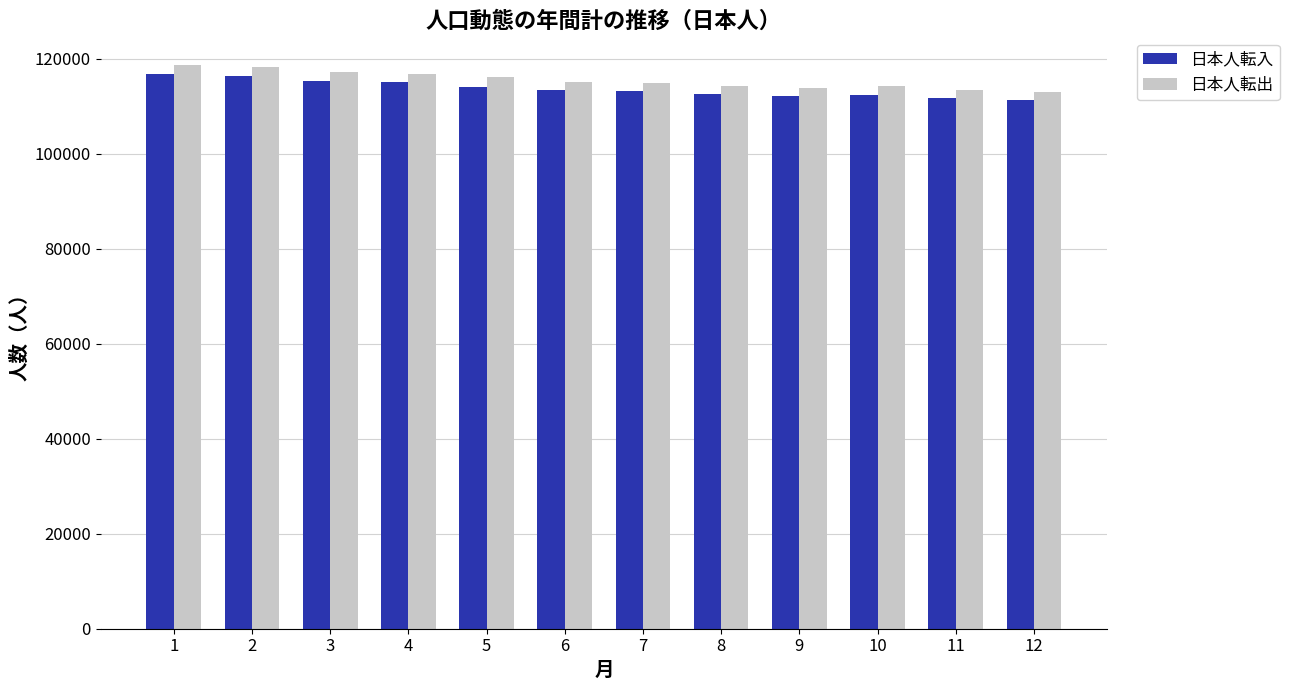

What is the spread (max minus min) of values at 3?

2032